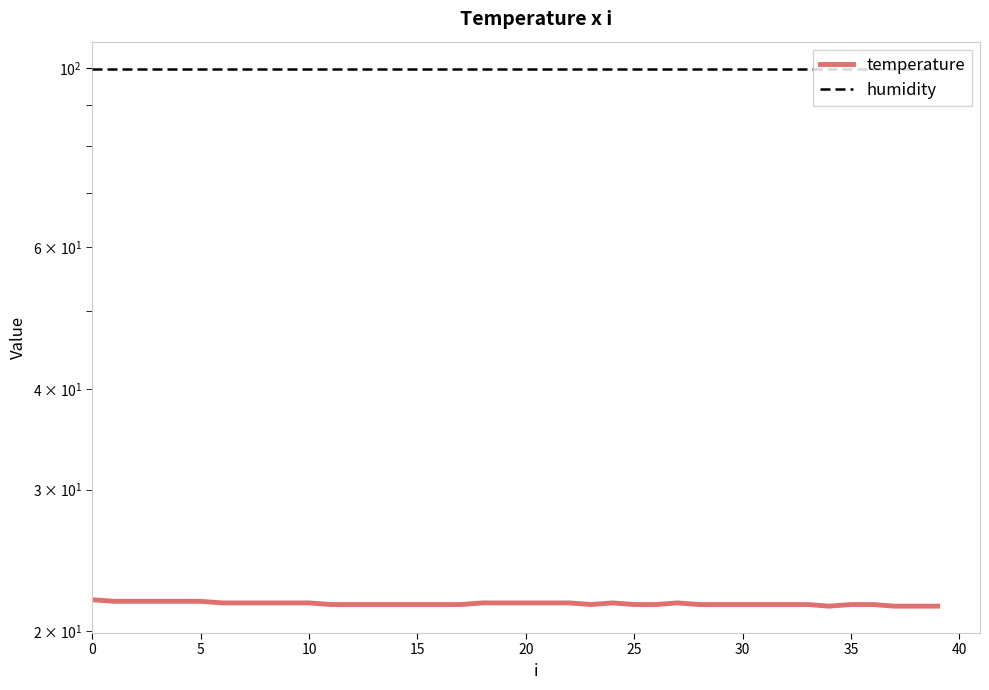

What is the greatest value displayed?

99.9